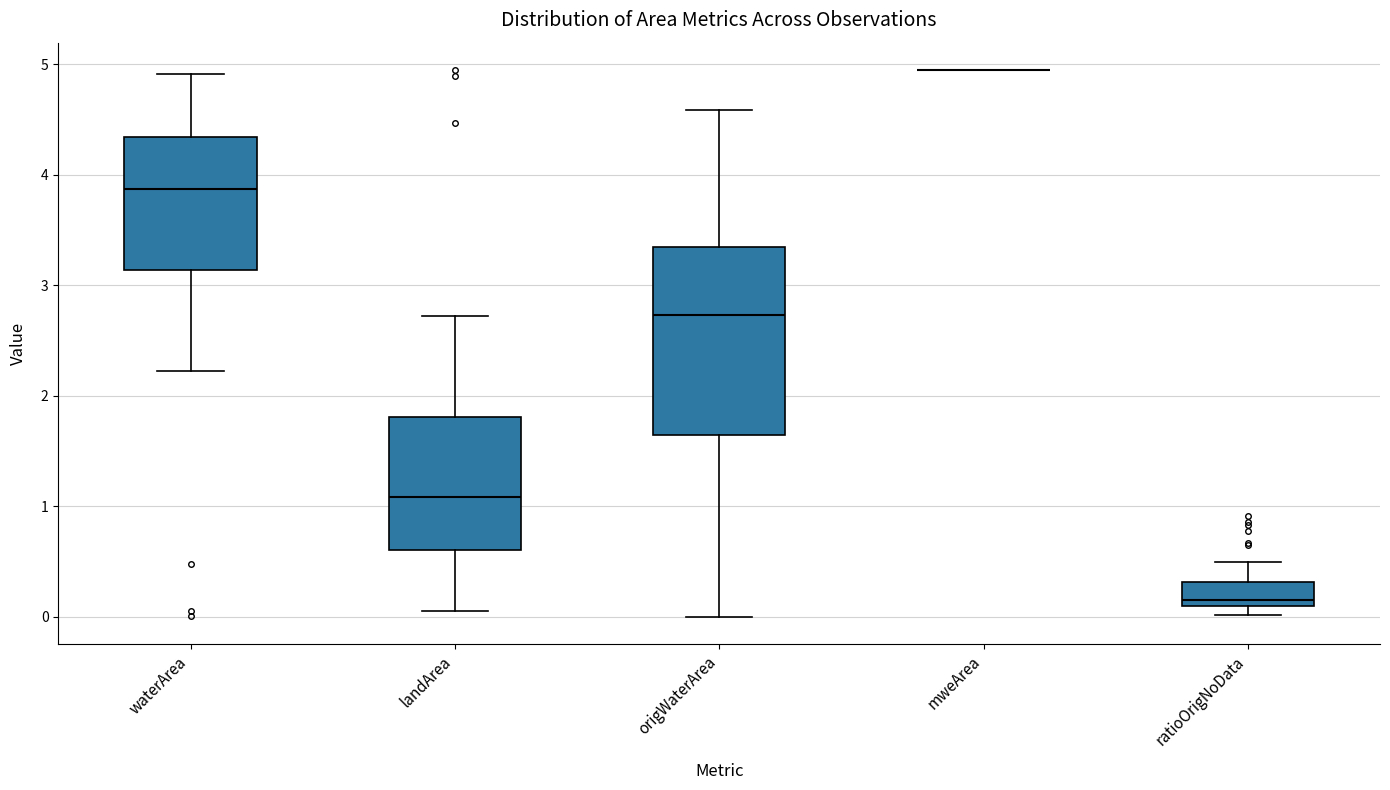

Reading left to right, transcribe this box plot: for each box, give where its median line is, the range the box spans, and where its two whiskers end, as read against the y-axis. The values are not printed on the chart, so give them approximately, as read against the axis.

waterArea: median 3.9, box 3.1 to 4.3, whiskers 2.2 to 4.9
landArea: median 1.1, box 0.6 to 1.8, whiskers 0.1 to 2.7
origWaterArea: median 2.7, box 1.7 to 3.4, whiskers 0.0 to 4.6
mweArea: box collapsed to a line at 5.0, whiskers 5.0 to 5.0
ratioOrigNoData: median 0.2, box 0.1 to 0.3, whiskers 0.0 to 0.5